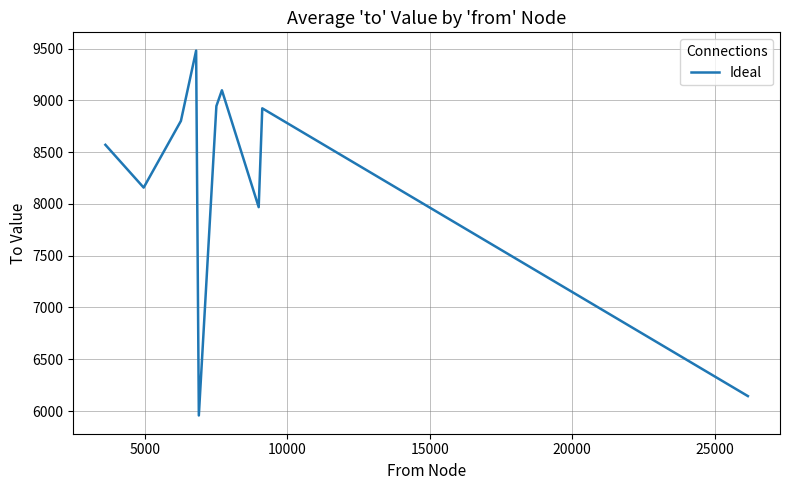

What is the average value?

8204.6